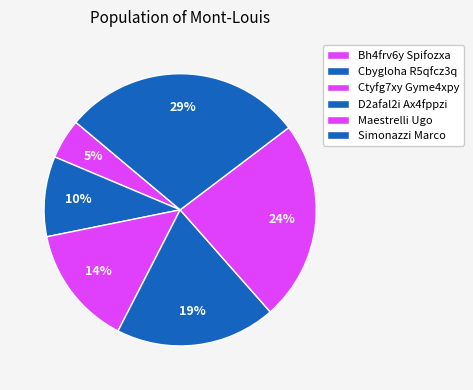

Count the number of slices in the pie.

6